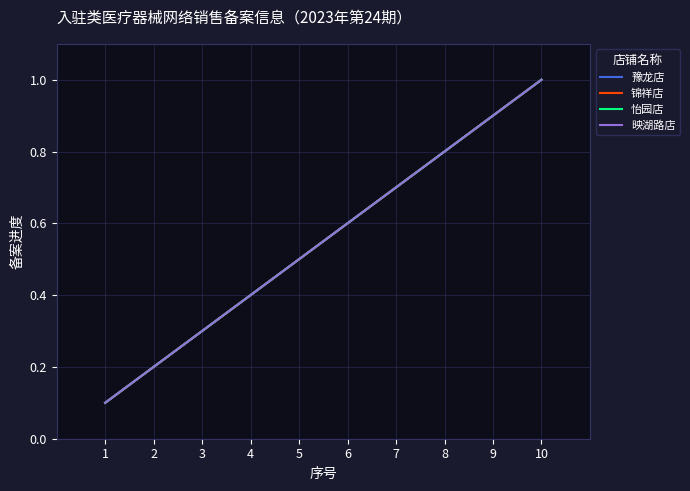

Does the chart display data point markers on the line(s)?

No